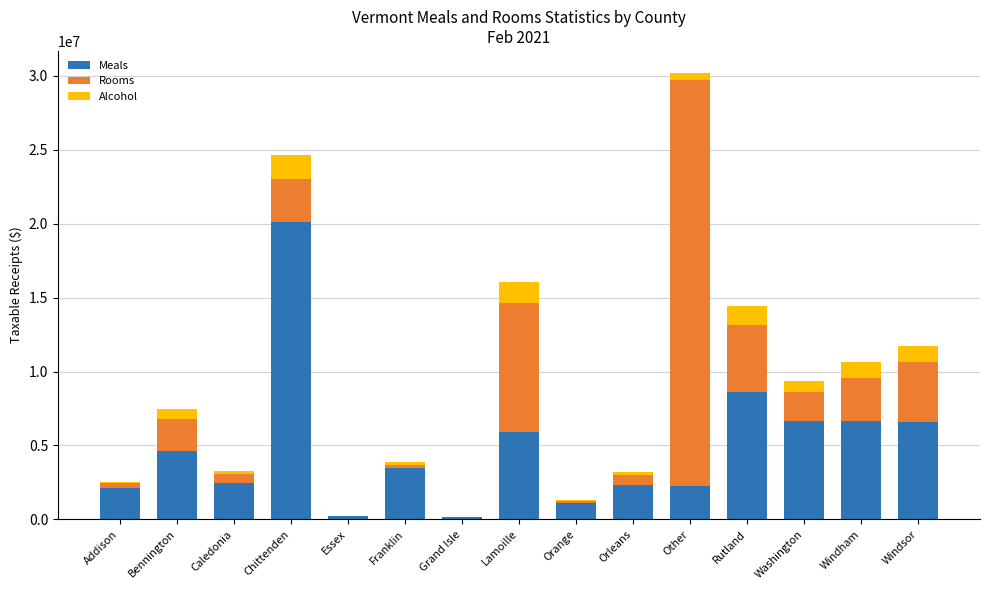

At which category is the sum across all series the highest?

Other